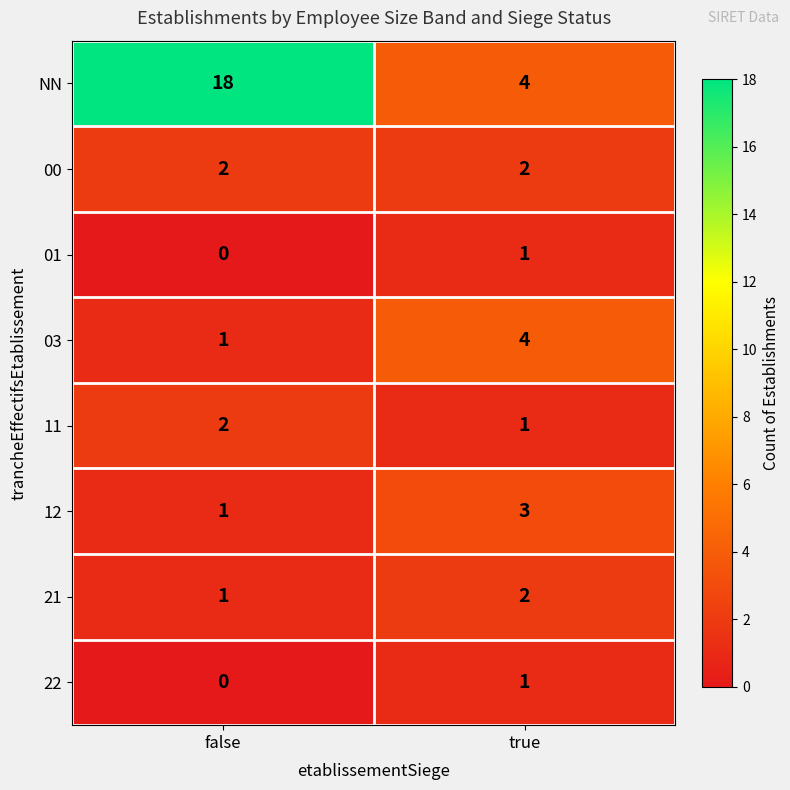

At how many categories does at least one series exceed 6?

1